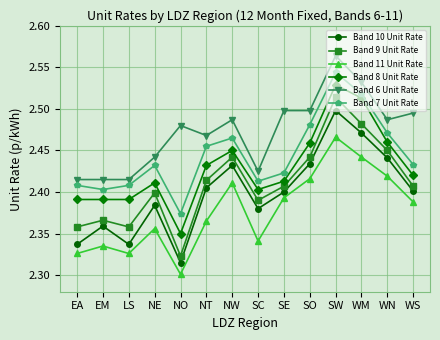

True or false: Band 8 Unit Rate and Band 9 Unit Rate cross at least once.

False